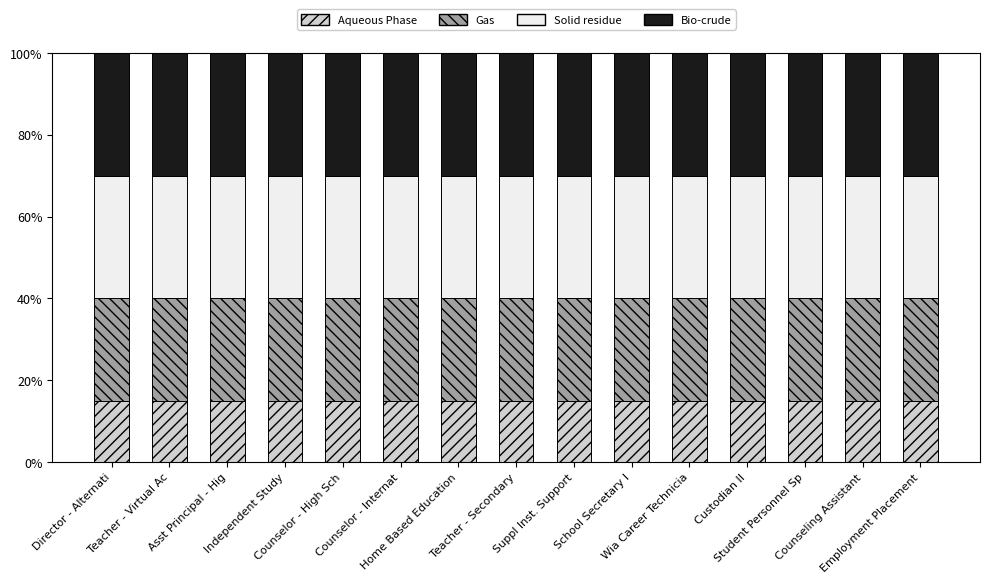

How many bars are there in total?

15